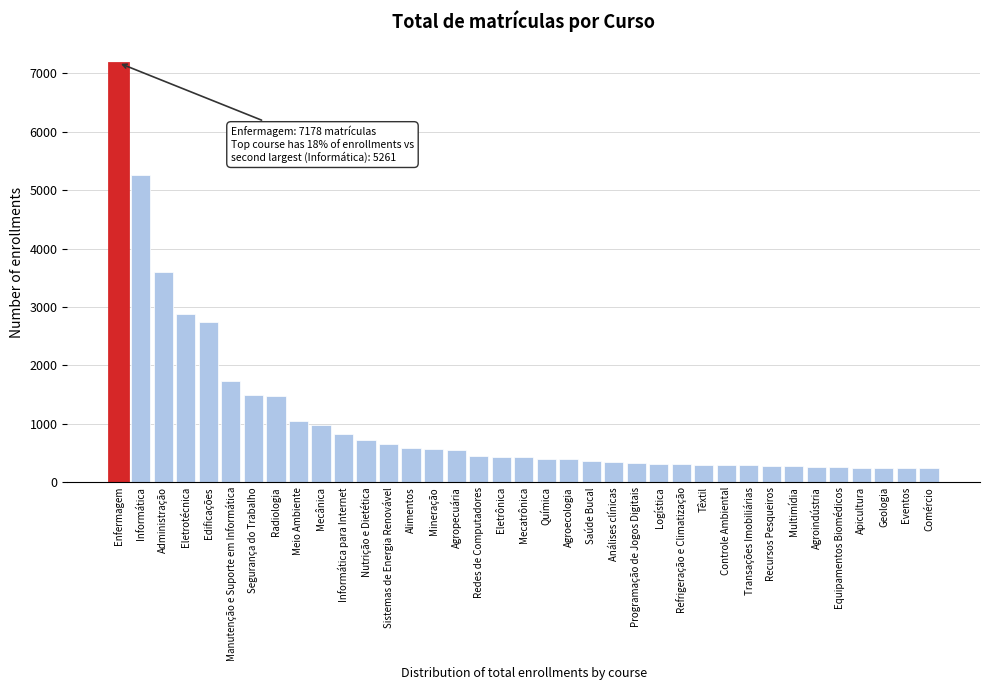

Which has a higher value, Mecânica or Química?

Mecânica